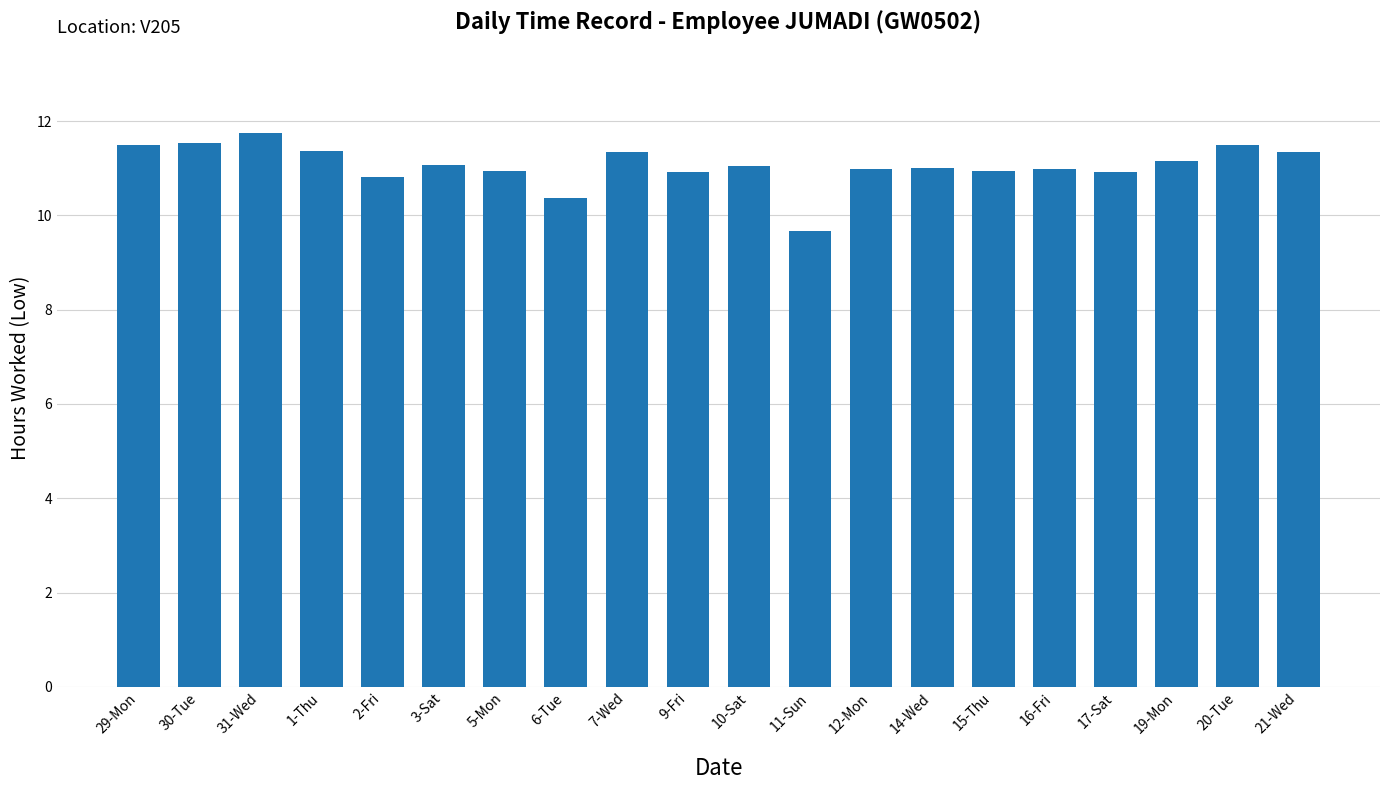

True or false: the data shows 14.5 at 10-Sat.

False